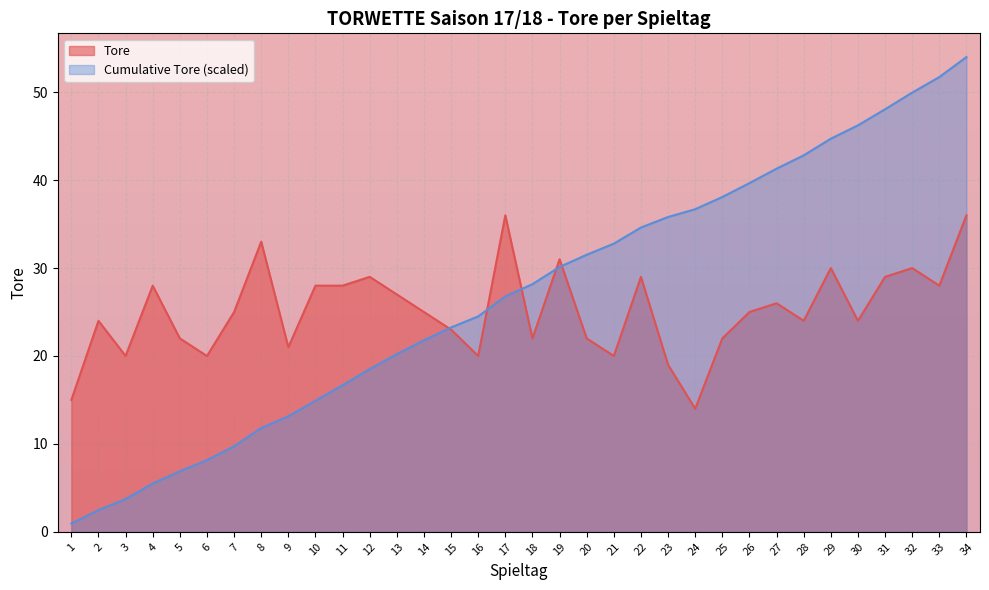

Is the value of Cumulative at 20 greater than the value of Tore at 11?

Yes